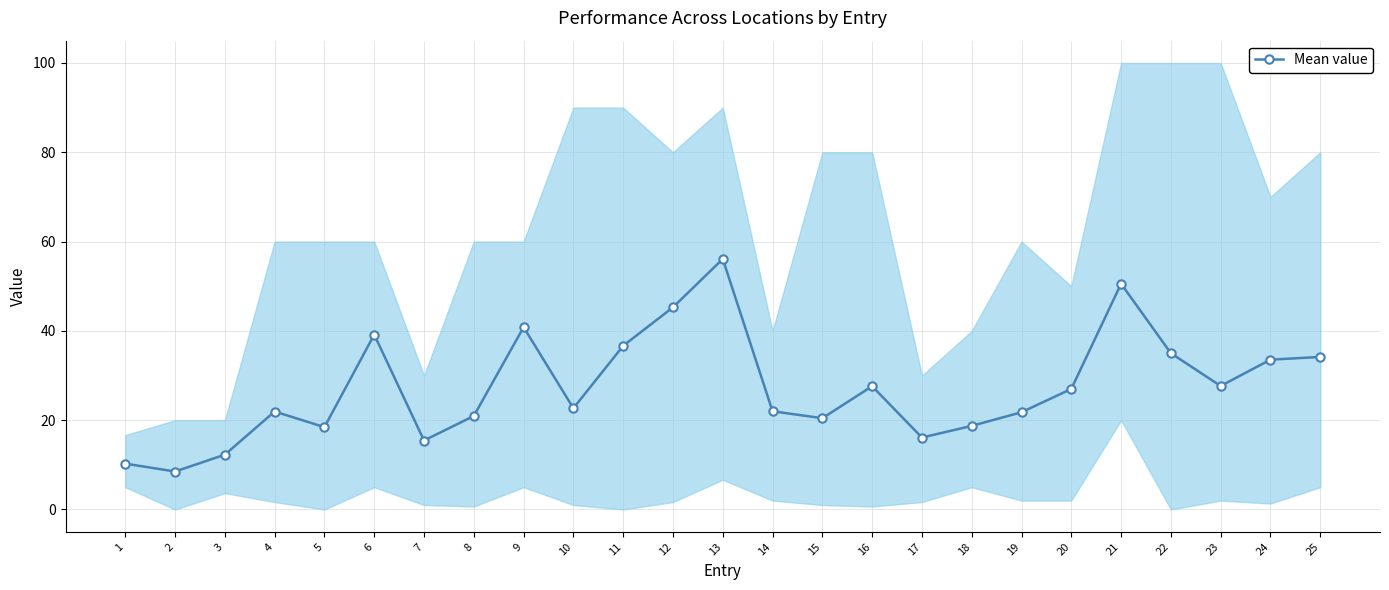

At which label does the data first exceed 22?

6